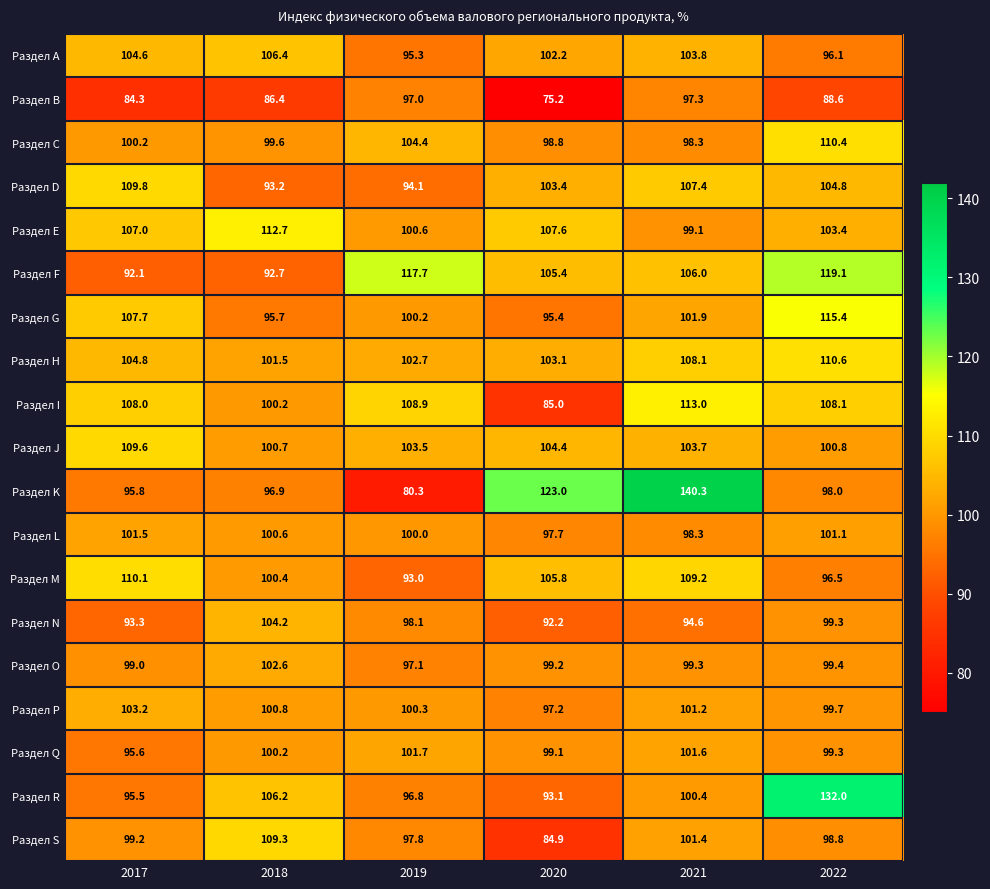

What is the maximum value shown in the chart?

140.3